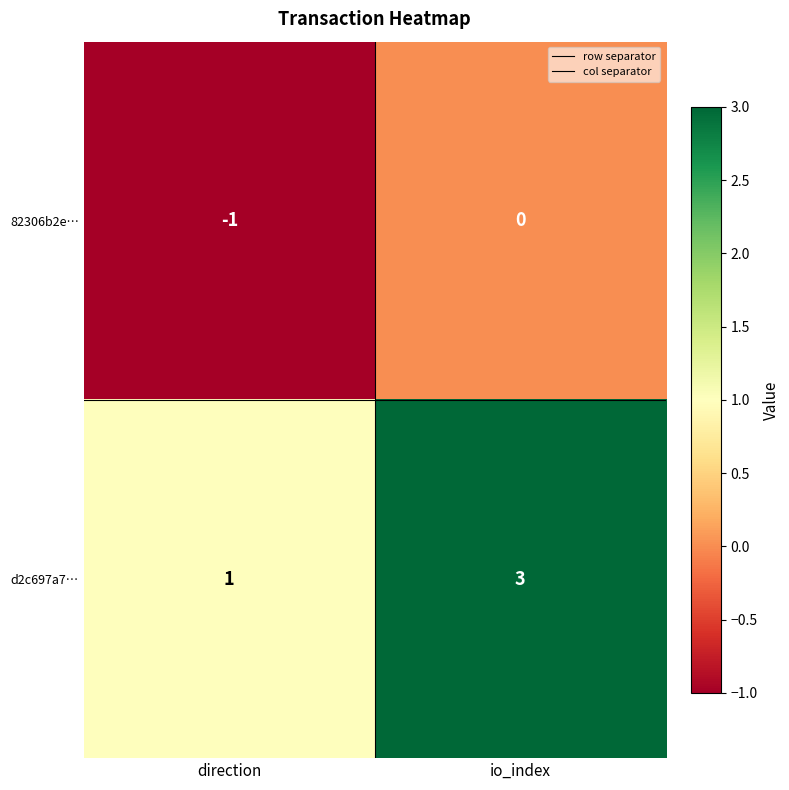

Which category has the highest value in the d2c697a7… series?

io_index